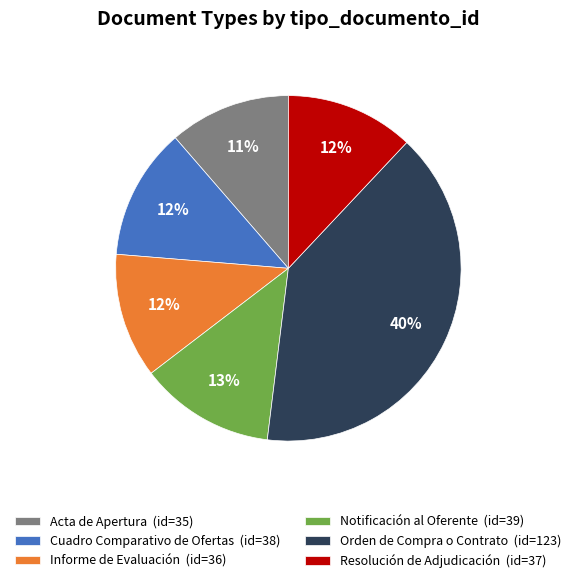

To the nearest percent, what portion does Cuadro Comparativo de Ofertas represent?

12%